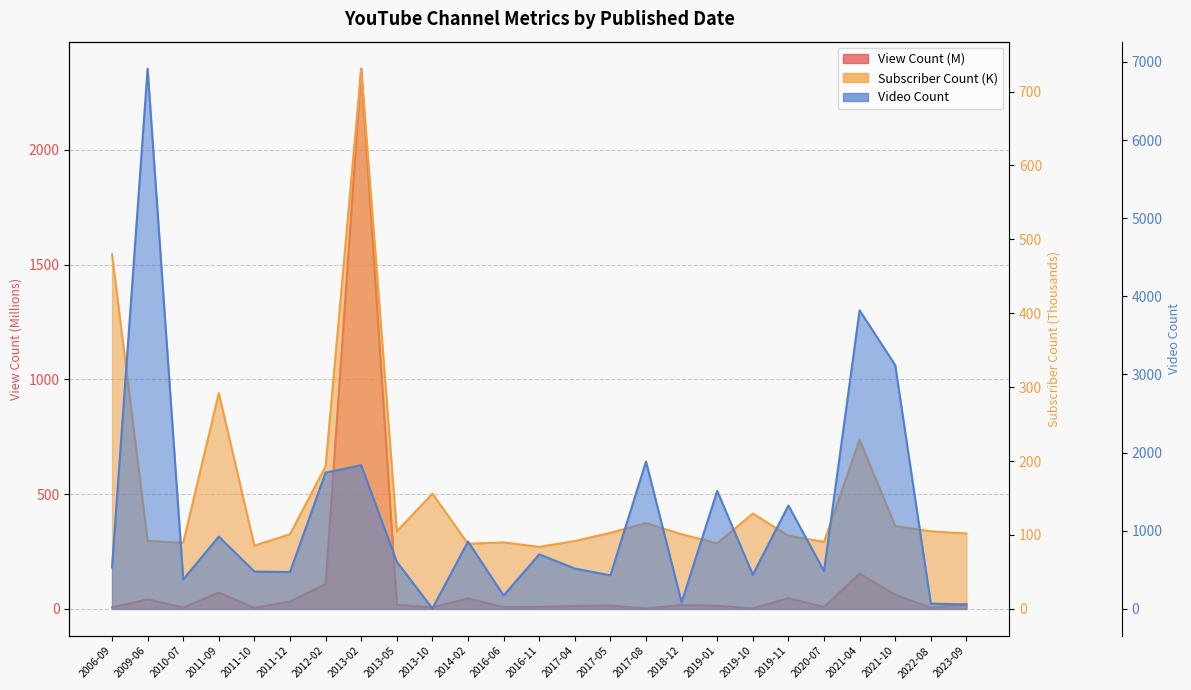

How many intersections are there between Video Count and View Count?

4